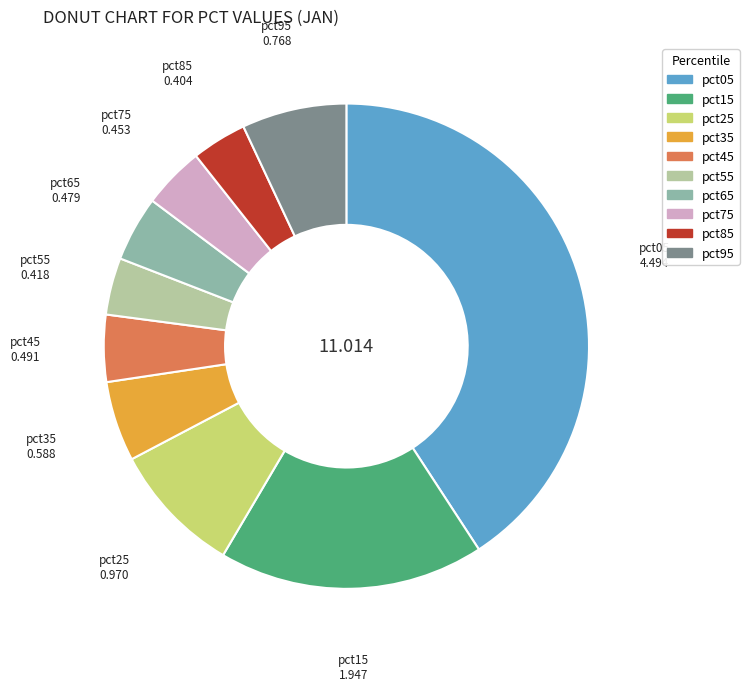

Combined, do pct15 and pct05 account for over 50%?

Yes